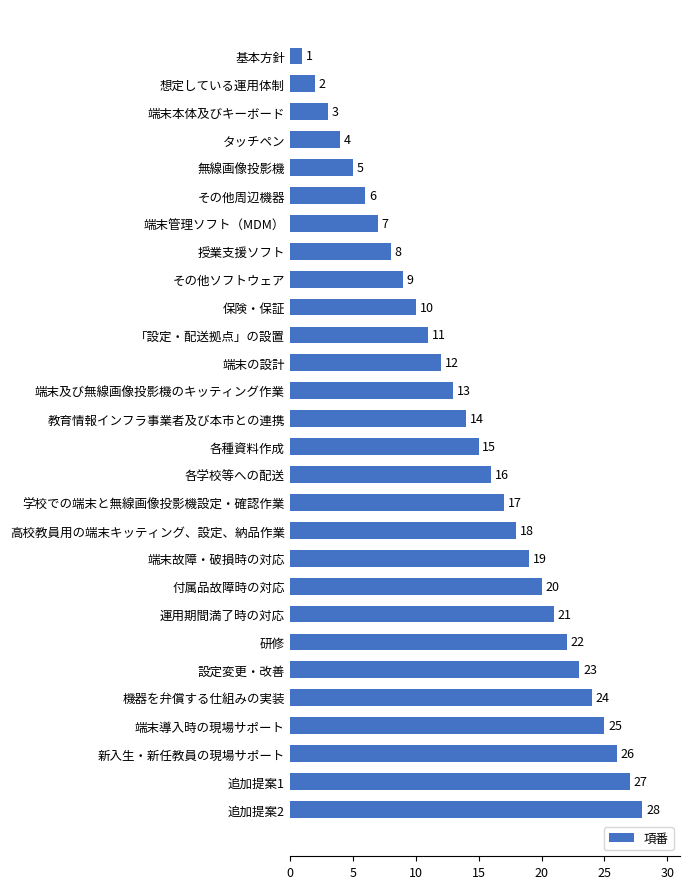

What is the label of the 16th bar from the top?

各学校等への配送